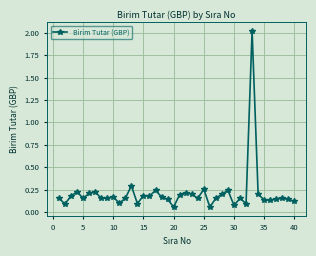

True or false: there are more than 2 points higher than both neighbors.

True